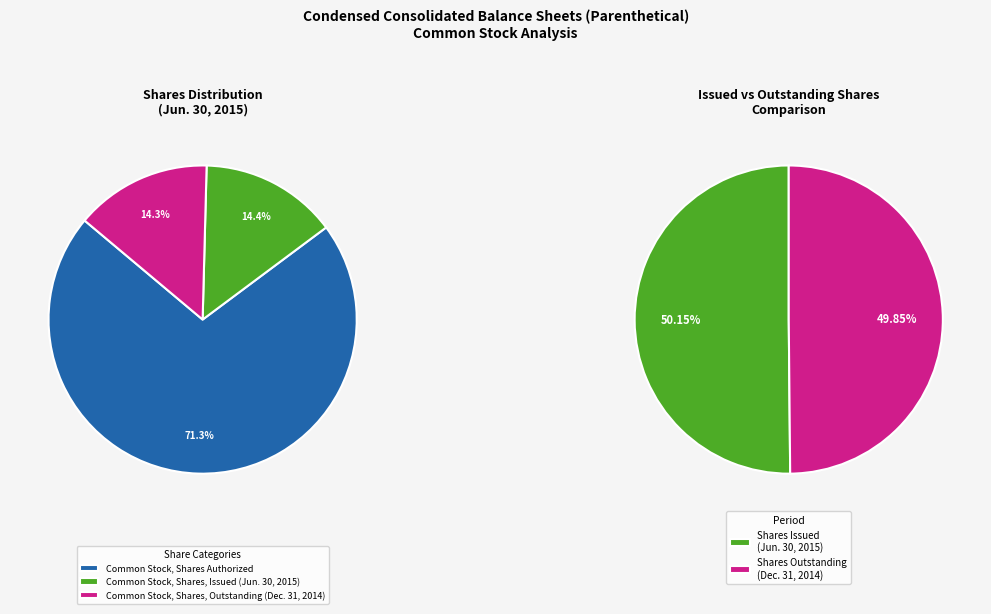

What percentage is the Common Stock, Shares, Issued (Jun. 30, 2015) slice, to the nearest percent?

14%